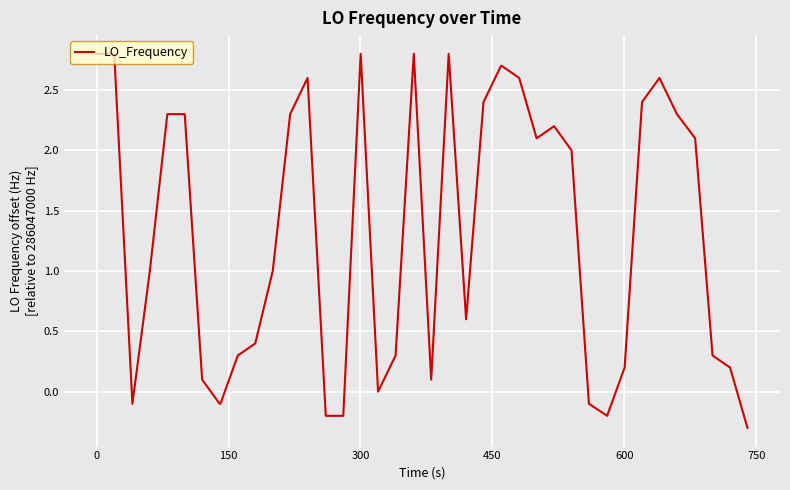

What is the smallest value displayed?

-0.3